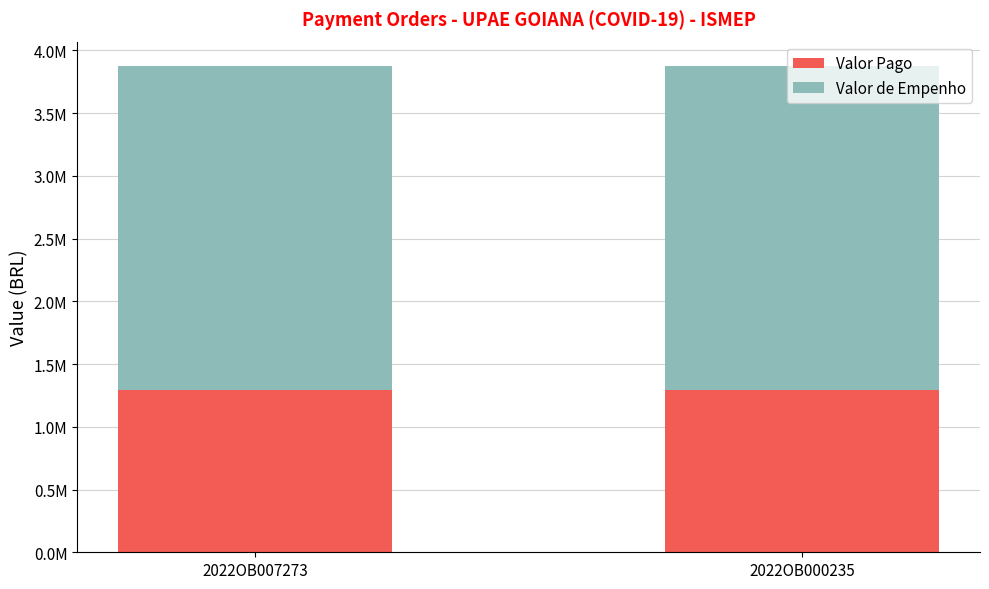

Between 2022OB007273 and 2022OB000235, which series saw the biggest shift?

Valor Pago